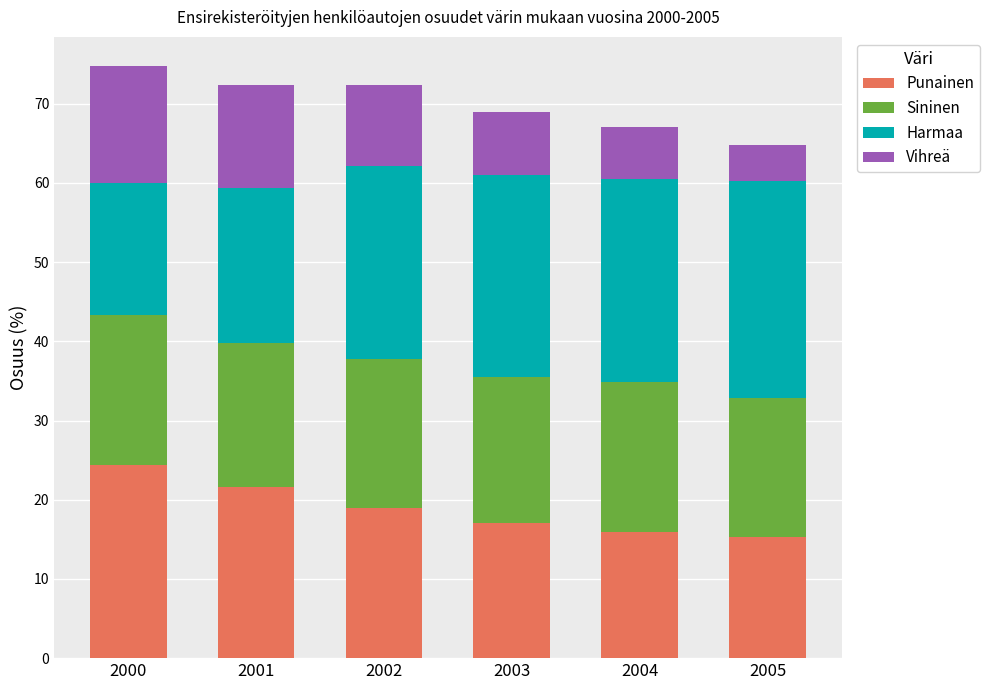

What is the total value across all series at 2005?

64.8